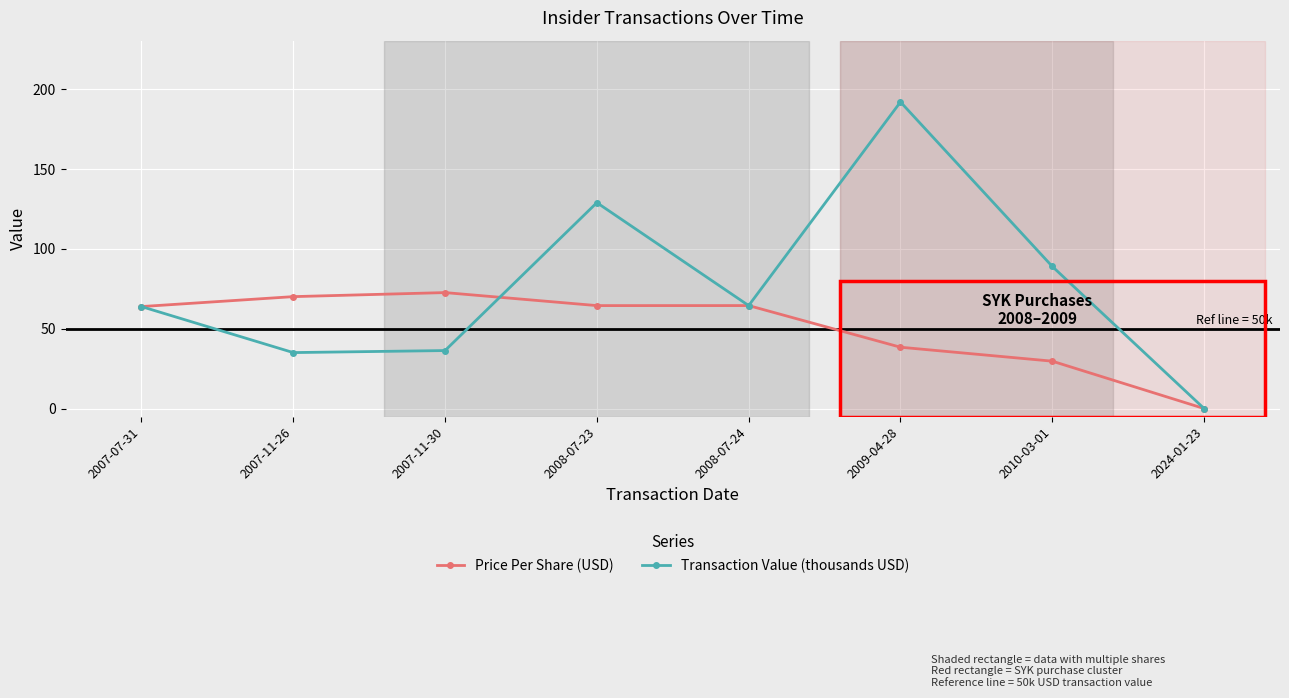

Which series has the largest total across all categories?

Transaction Value (thousands USD)